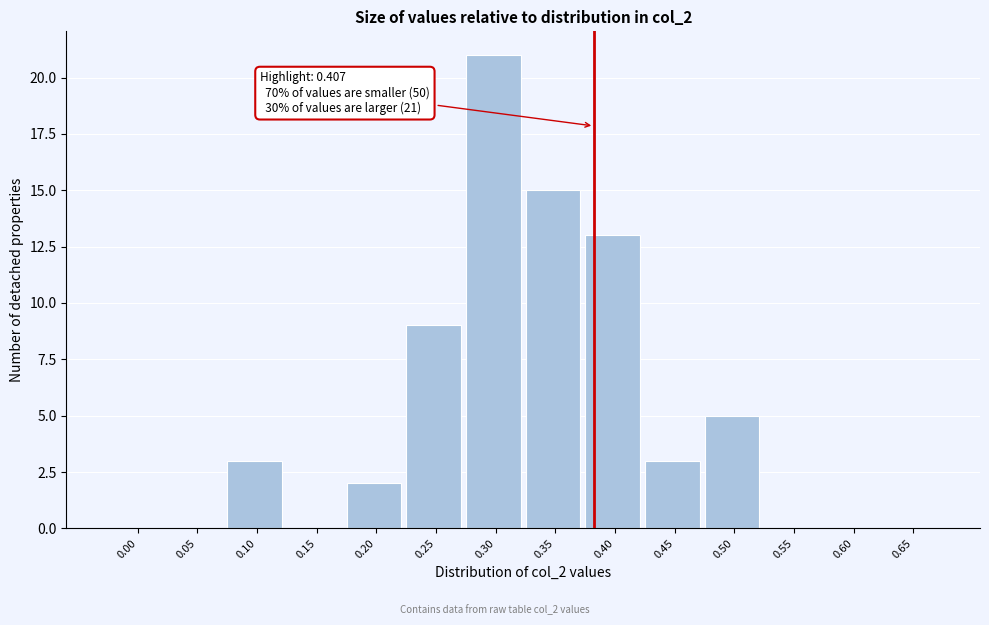

Reading left to right, extract all data points from this chart.

0.00=0	0.05=0	0.10=3	0.15=0	0.20=2	0.25=9	0.30=21	0.35=15	0.40=13	0.45=3	0.50=5	0.55=0	0.60=0	0.65=0